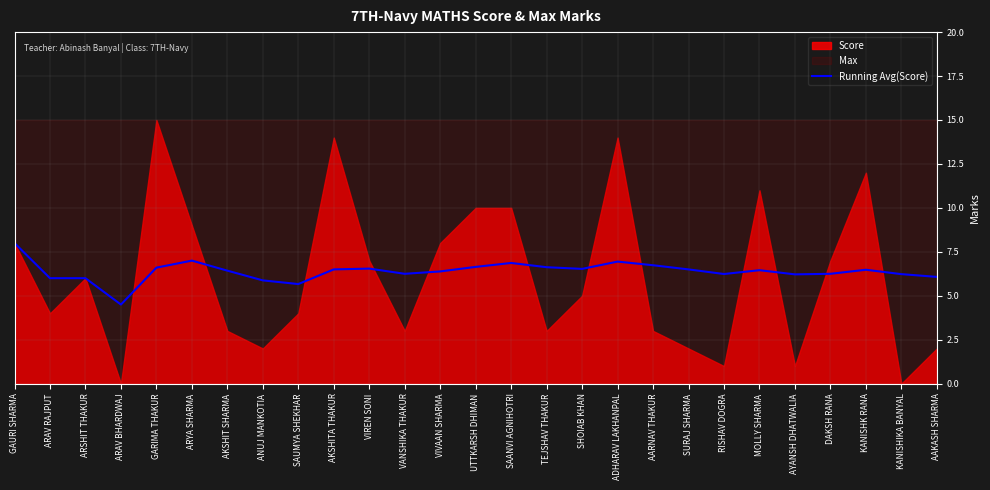

What is the highest value of the Running Avg(Score) series?

8.0